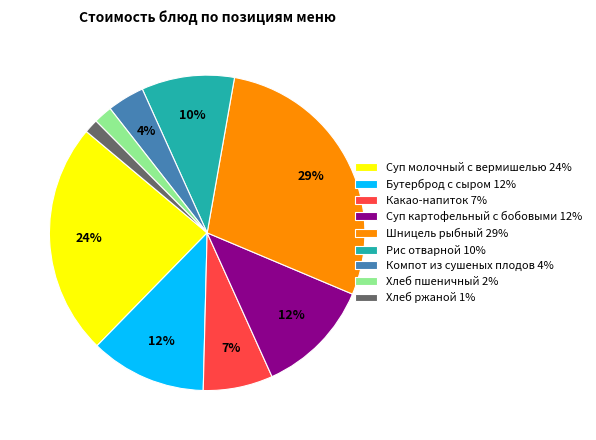

Is there any slice that represents more than half of the pie?

No